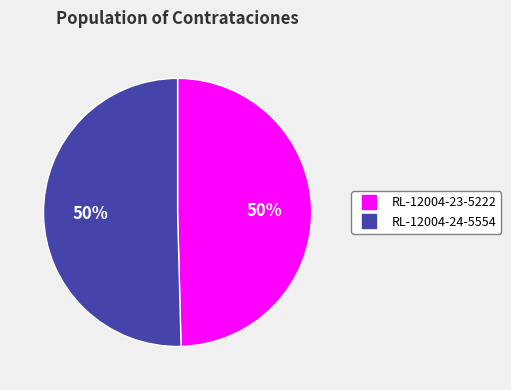

Approximately how many times larger is the value at RL-12004-24-5554 compared to RL-12004-23-5222?

1.0